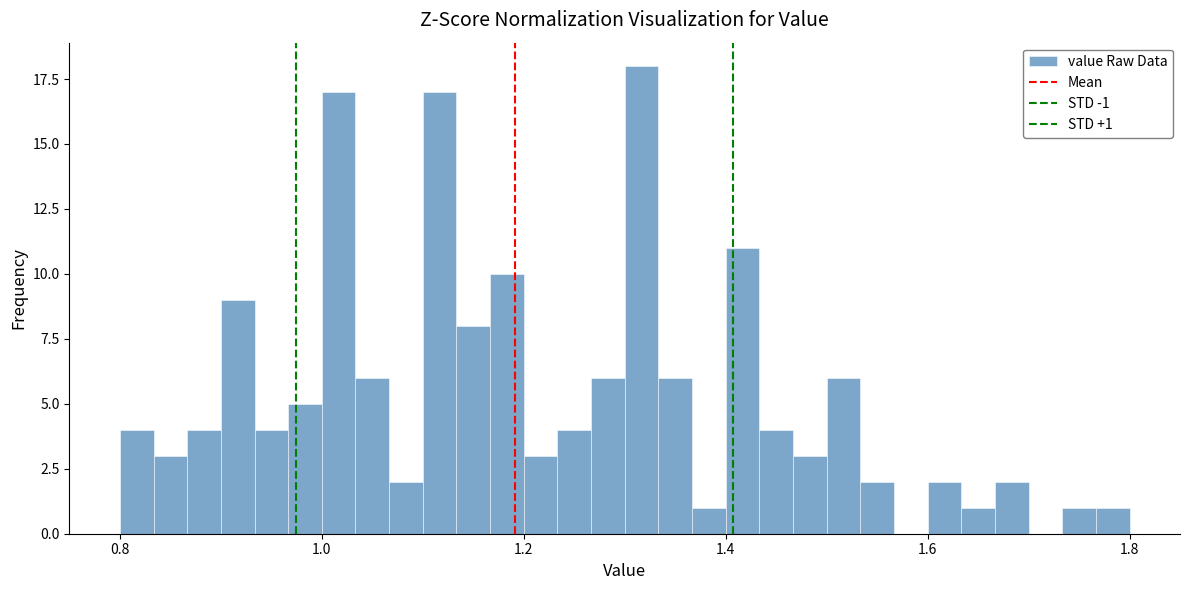

Around what value on the x-axis is the tallest bar? Give the approximate position of its centre, as read against the axis.

1.32